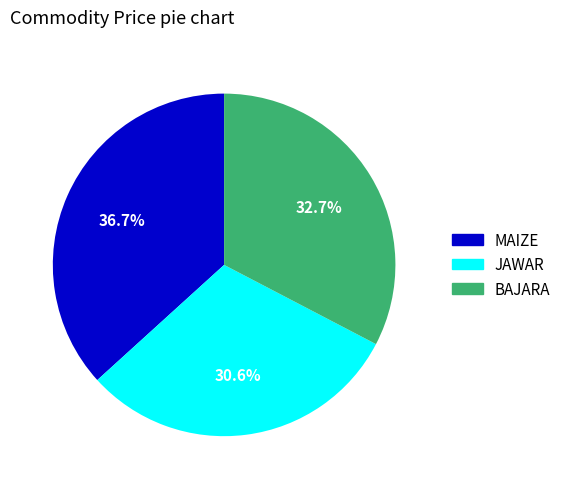

Is it true that BAJARA is 40% of the pie?

False